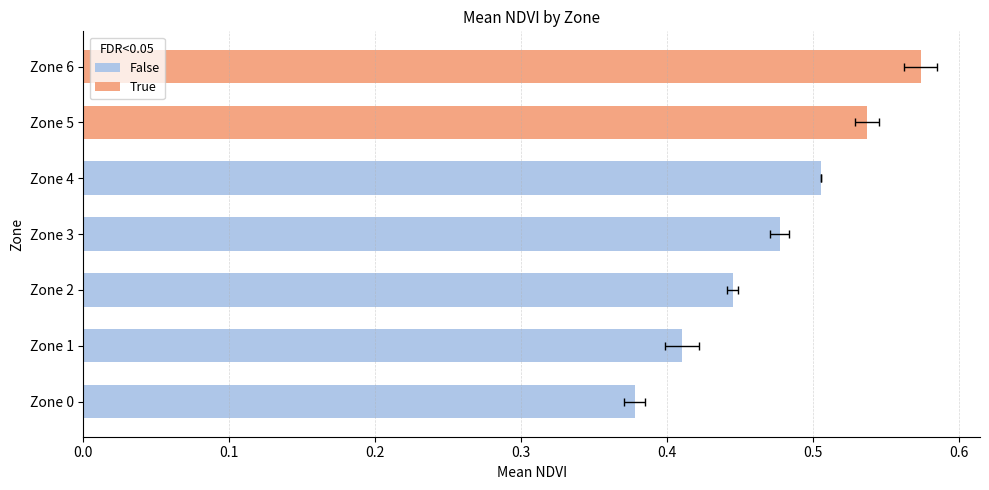

List the labels in order of value, smallest first.

Zone 0, Zone 1, Zone 2, Zone 3, Zone 4, Zone 5, Zone 6